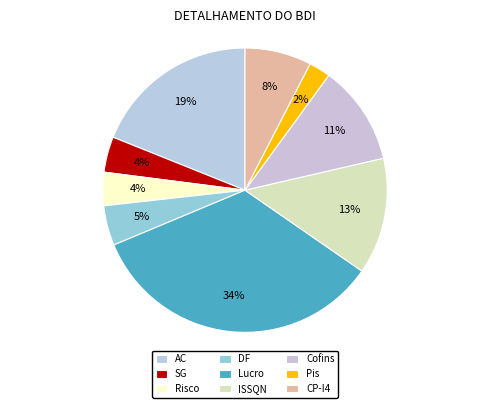

What is the largest slice in the pie chart?

Lucro